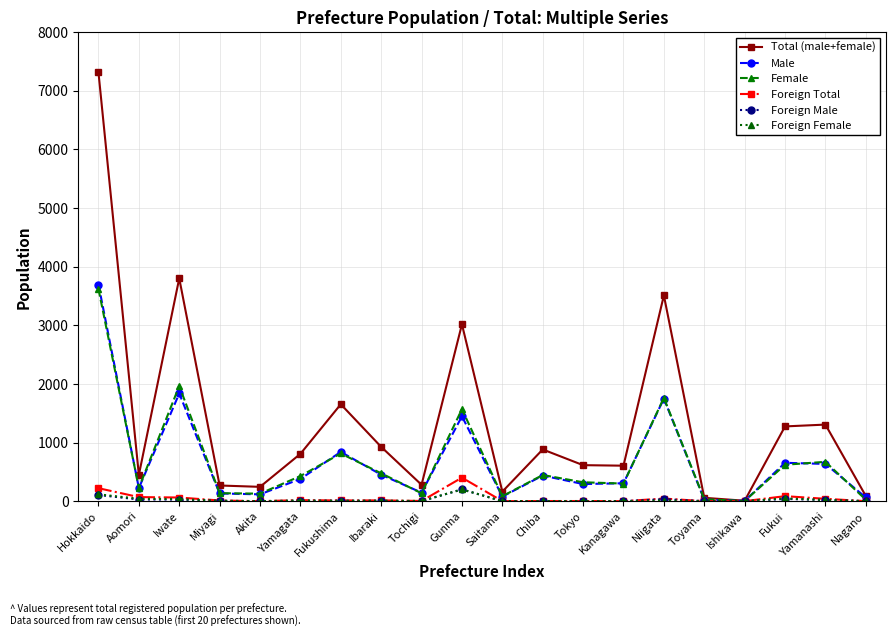

What are all the series names shown in the legend?

Total (male+female), Male, Female, Foreign Total, Foreign Male, Foreign Female